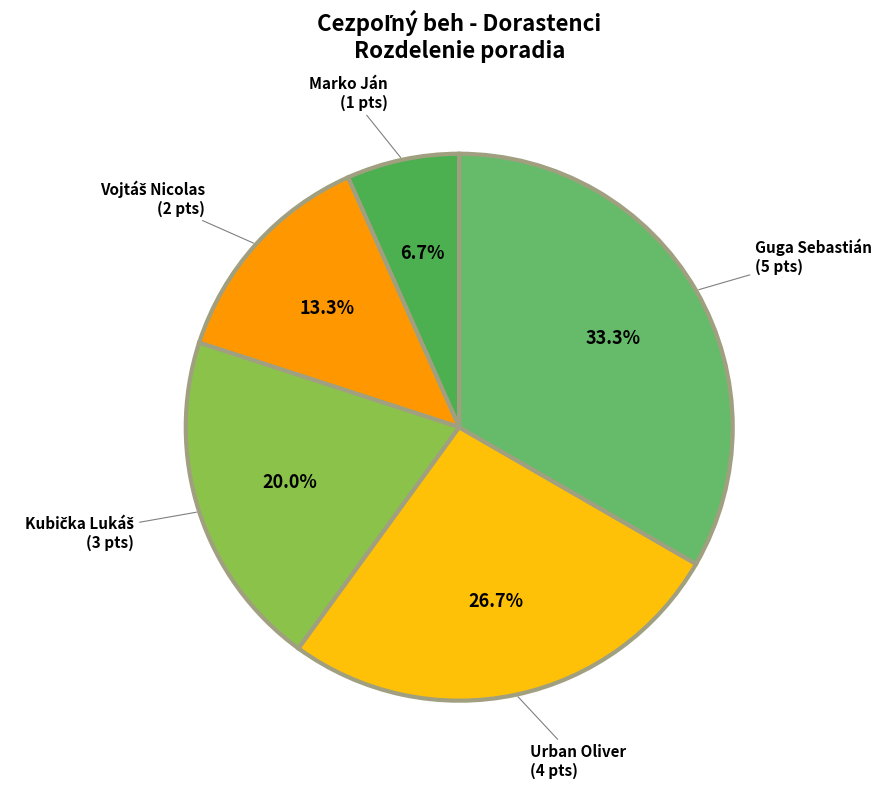

To the nearest percent, what is the average slice percentage?

20%